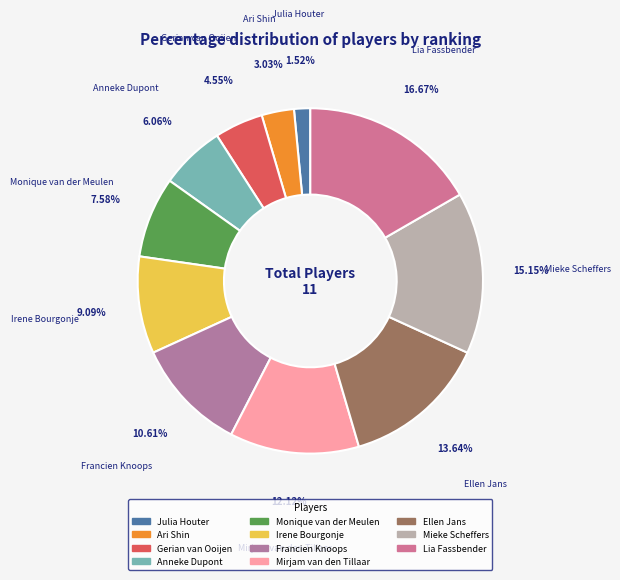

To the nearest percent, what is the difference between the Ellen Jans and Lia Fassbender slice percentages?

3%